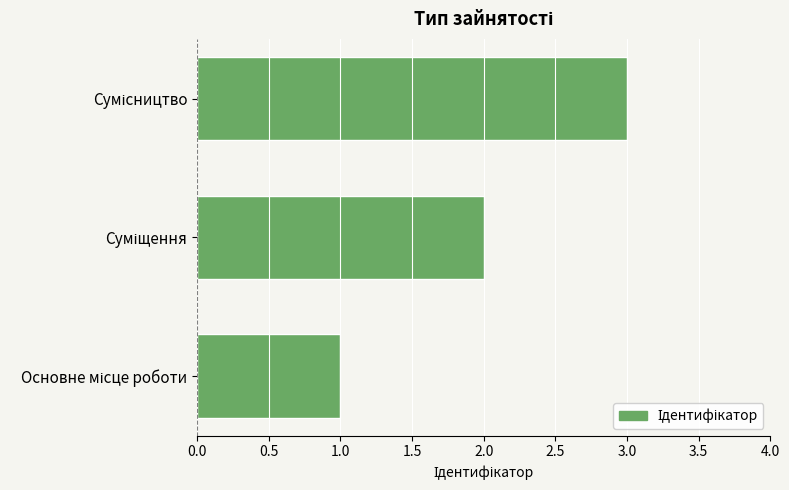

What is the sum of all values?

6